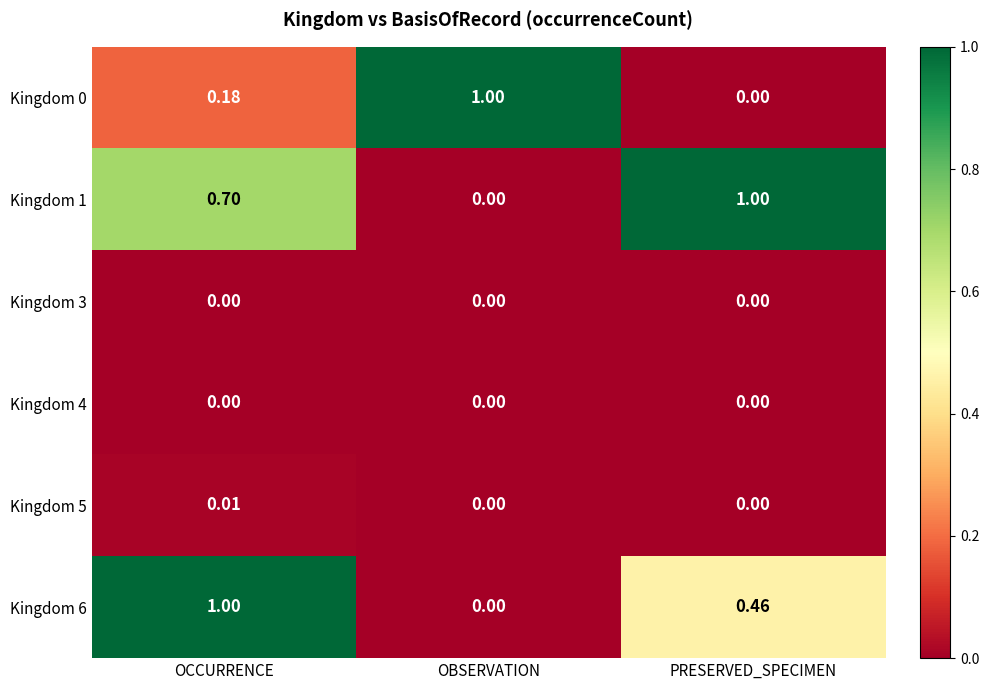

At which label does Kingdom 5 reach its peak?

OCCURRENCE